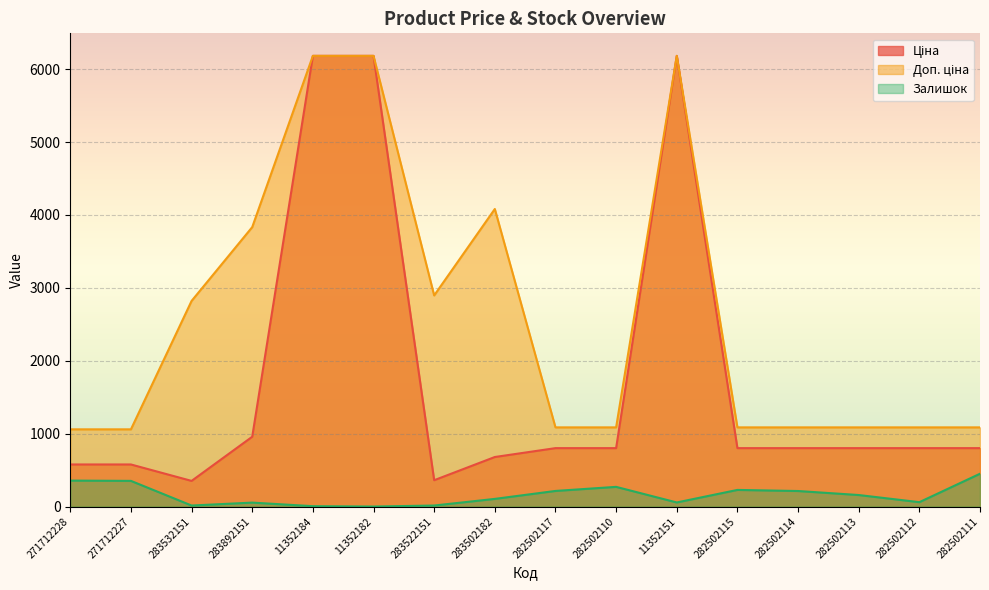

What is the difference between the maximum and minimum values in the Доп. ціна series?

5122.5